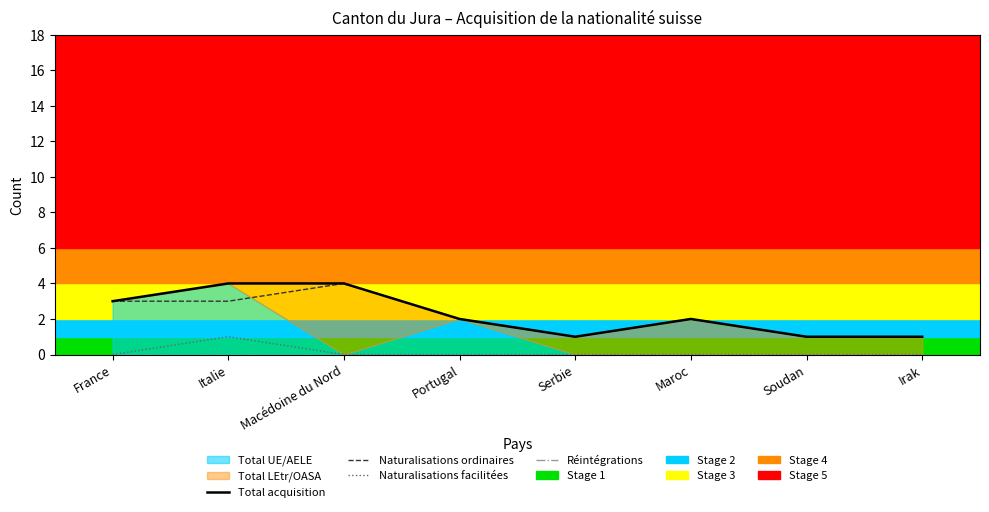

True or false: Naturalisations facilitées has a value of 0 at Macédoine du Nord.

True